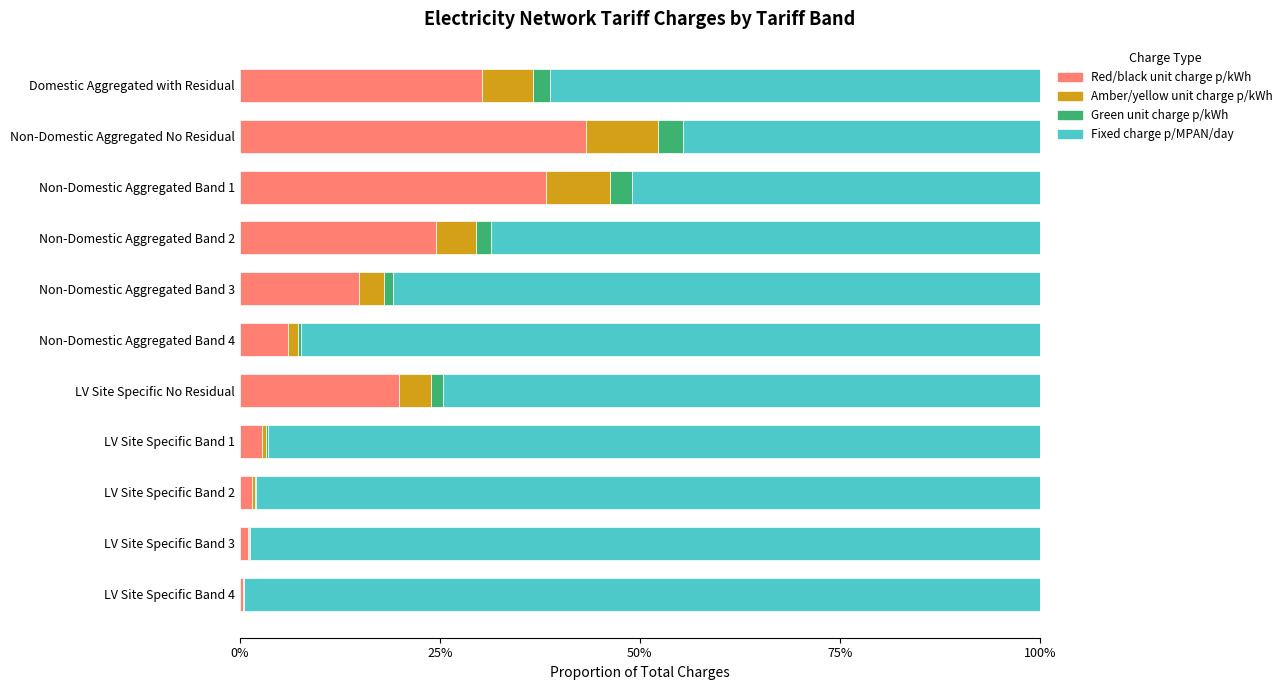

What is the maximum value for Red/black unit charge p/kWh?

43.3